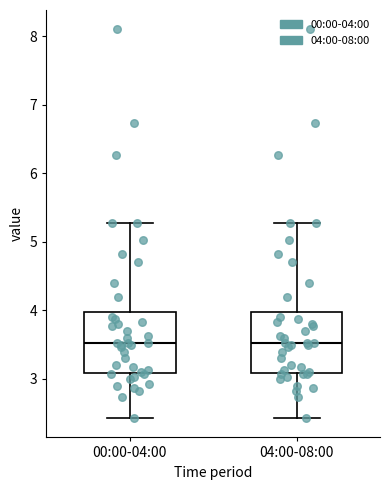

Reading left to right, read every box against the y-axis: the position of its median line, the range the box covers, and the ends of its whiskers. The values are not printed on the chart, so give them approximately, as read against the axis.

00:00-04:00: median 3.5, box 3.1 to 4.0, whiskers 2.4 to 5.3
04:00-08:00: median 3.5, box 3.1 to 4.0, whiskers 2.4 to 5.3